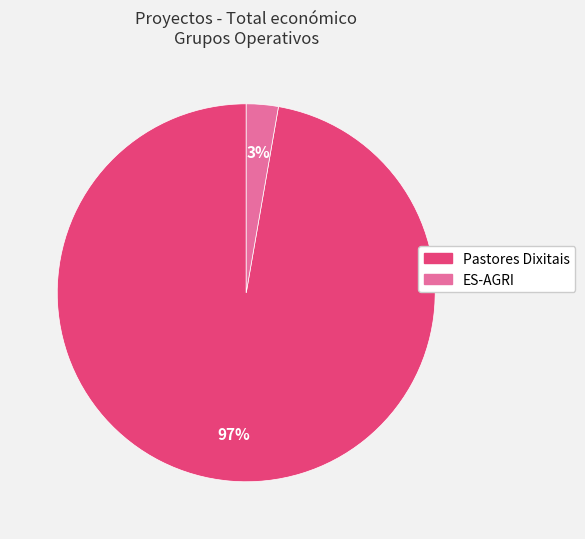

To the nearest percent, what percentage of the pie is Pastores Dixitais?

97%